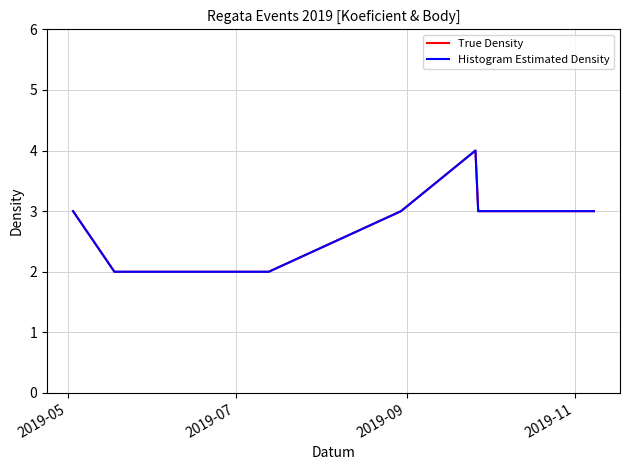

What is the maximum value shown in the chart?

4